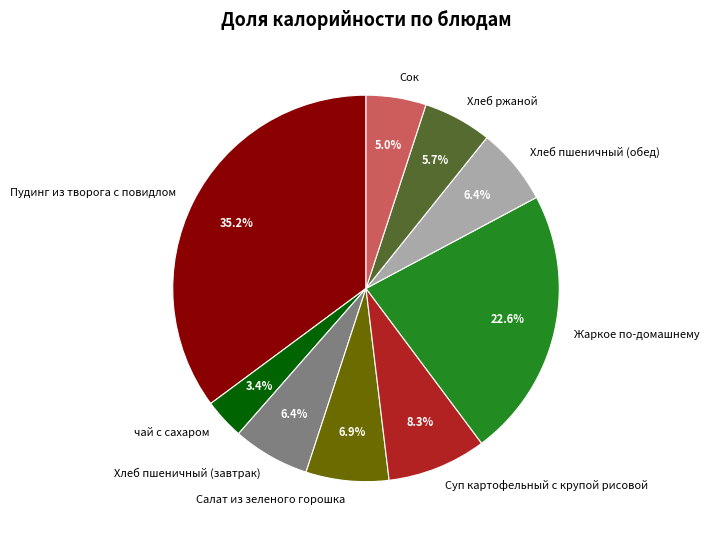

Between Сок and Салат из зеленого горошка, which is larger?

Салат из зеленого горошка